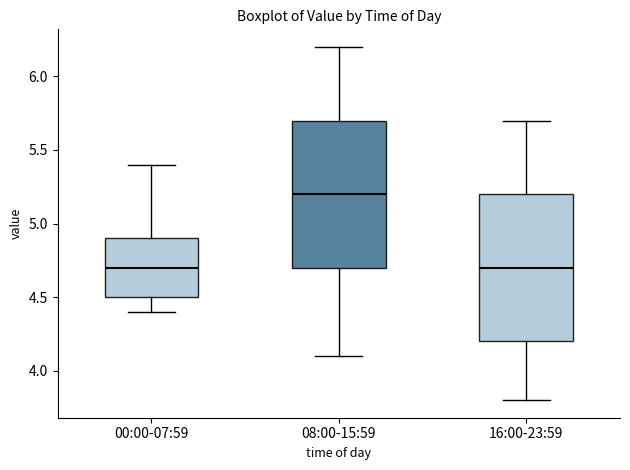

Where does the upper whisker of the box for 08:00-15:59 end on the y-axis? The values are not printed on the chart, so give them approximately, as read against the axis.

6.2